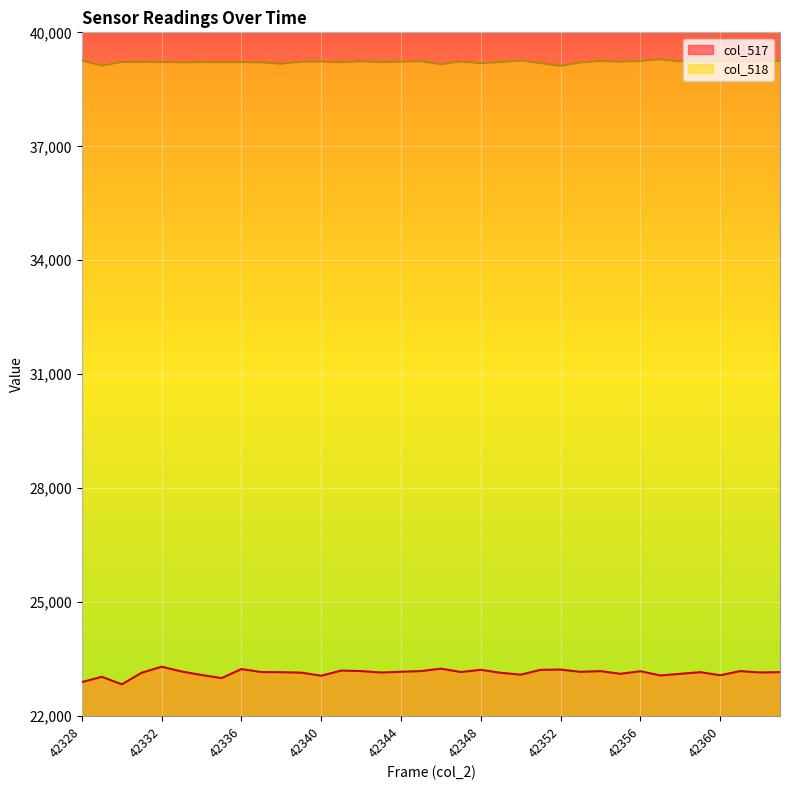

Which series changed the most between 42335 and 42344?

col_517